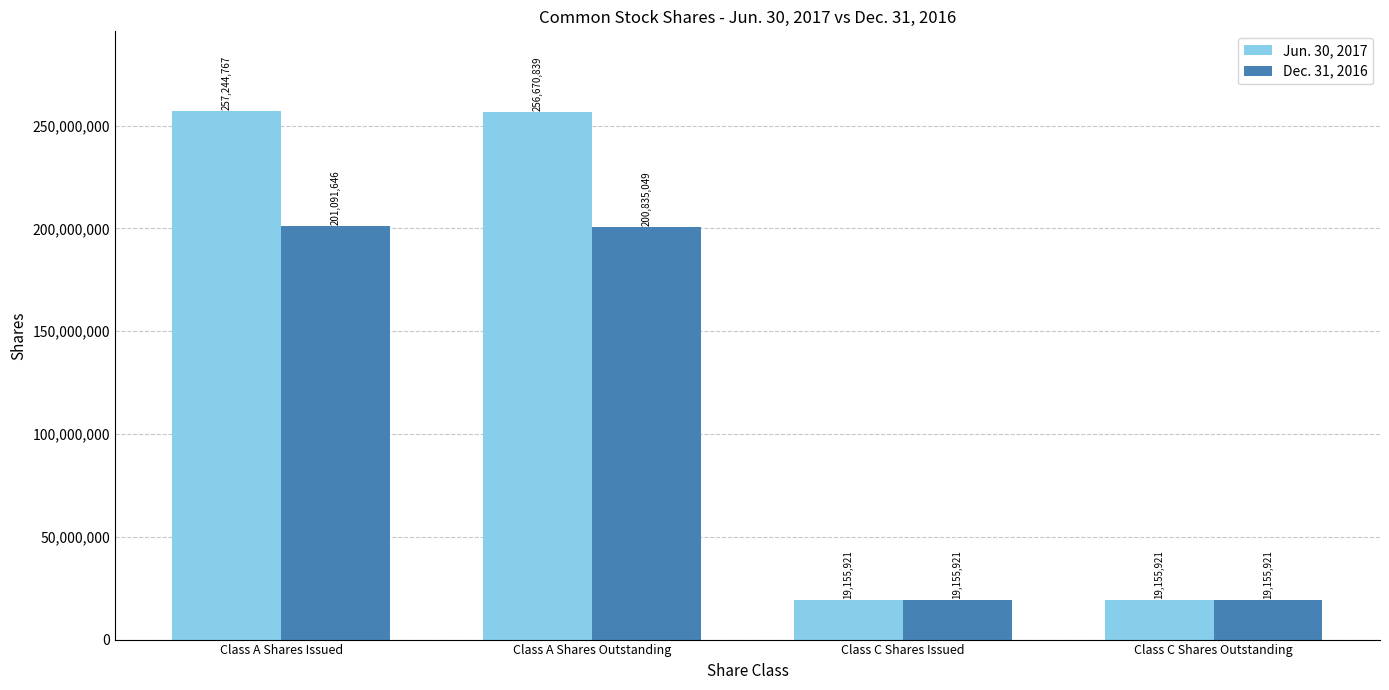

Rank the series by their maximum value, from highest to lowest.

Jun. 30, 2017, Dec. 31, 2016